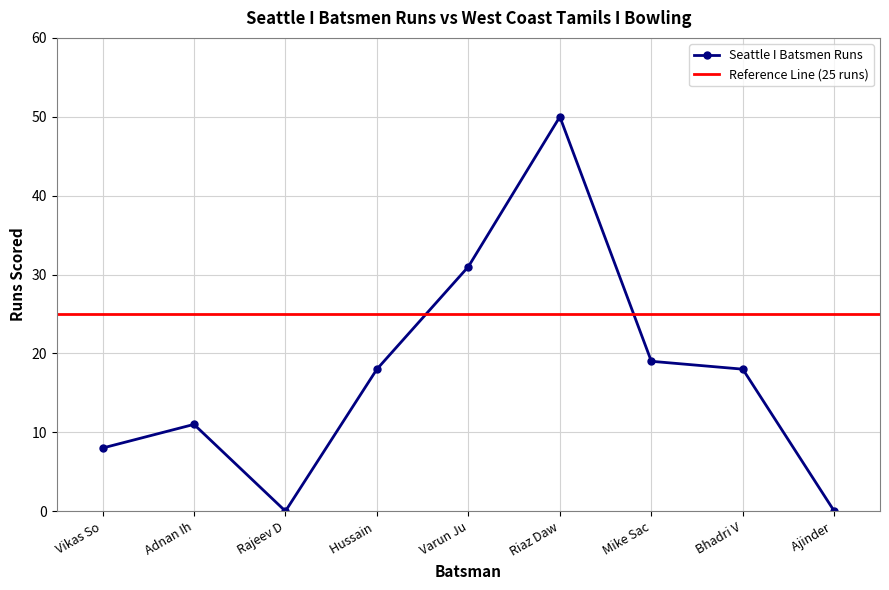

True or false: Seattle I Batsmen Runs has more than 0 points higher than both neighbors.

True